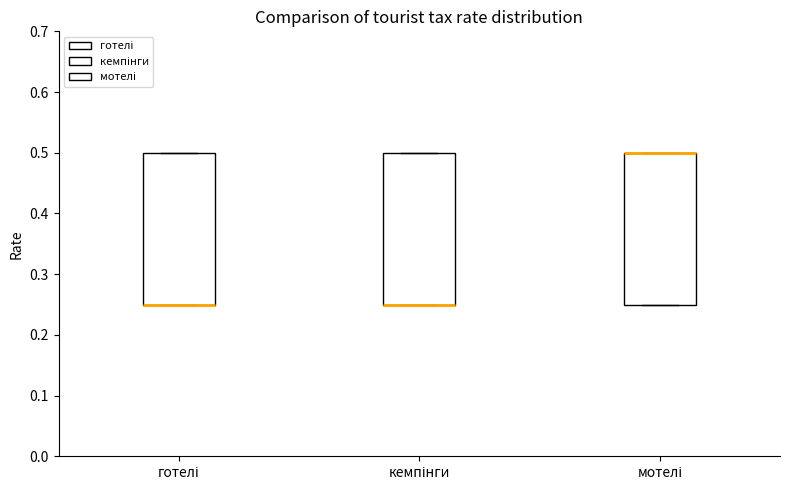

Where is the lower edge of the box for мотелі on the y-axis? The values are not printed on the chart, so give them approximately, as read against the axis.

0.25